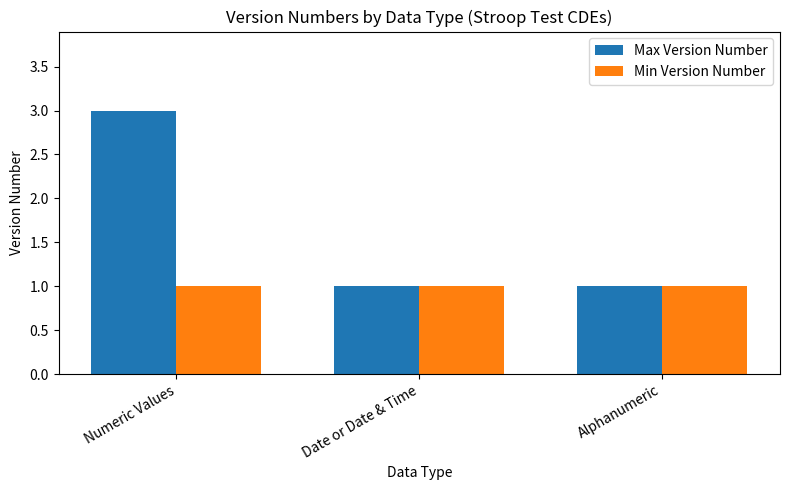

Reading left to right, transcribe all the data shown in this chart.

Max Version Number: Numeric Values=3	Date or Date & Time=1	Alphanumeric=1
Min Version Number: Numeric Values=1	Date or Date & Time=1	Alphanumeric=1